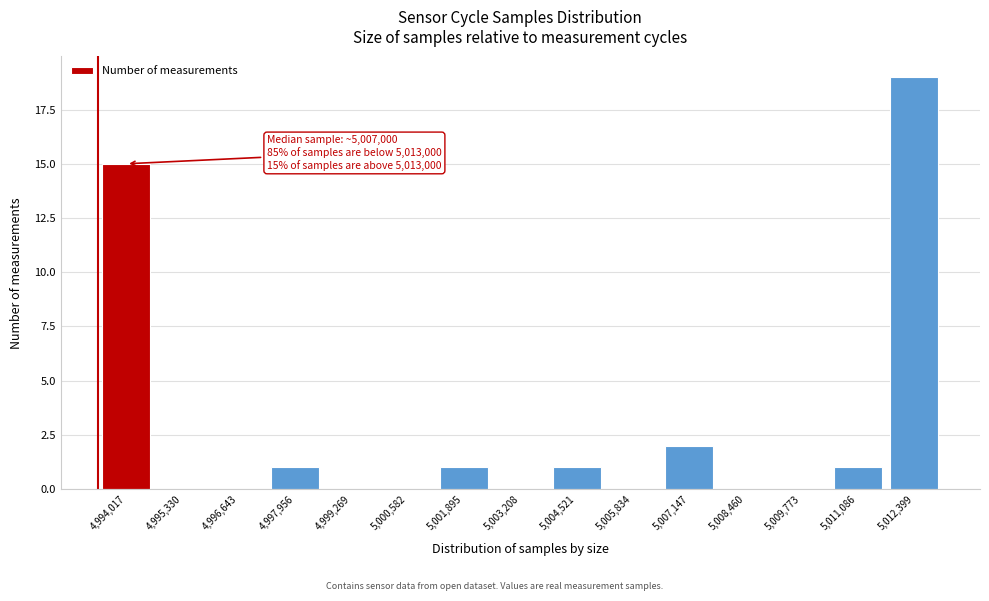

Reading left to right, transcribe all the data shown in this chart.

4,994,017=15	4,995,330=0	4,996,643=0	4,997,956=1	4,999,269=0	5,000,582=0	5,001,895=1	5,003,208=0	5,004,521=1	5,005,834=0	5,007,147=2	5,008,460=0	5,009,773=0	5,011,086=1	5,012,399=19